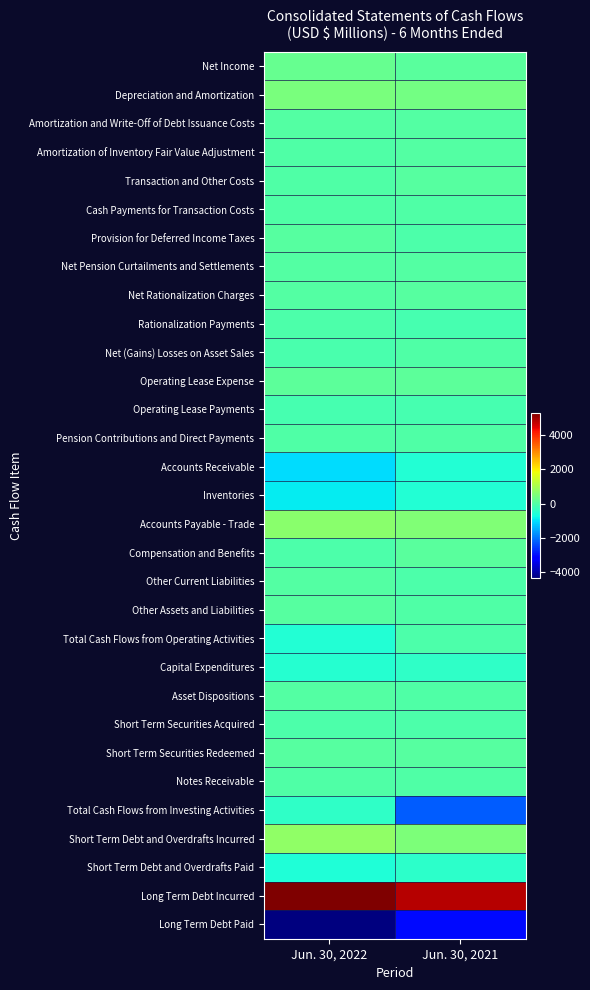

Reading right to left, list all the values displayed in this chart.

Net Income: Jun. 30, 2021=89	Jun. 30, 2022=266
Depreciation and Amortization: Jun. 30, 2021=405	Jun. 30, 2022=481
Amortization and Write-Off of Debt Issuance Costs: Jun. 30, 2021=9	Jun. 30, 2022=8
Amortization of Inventory Fair Value Adjustment: Jun. 30, 2021=38	Jun. 30, 2022=0
Transaction and Other Costs: Jun. 30, 2021=55	Jun. 30, 2022=0
Cash Payments for Transaction Costs: Jun. 30, 2021=-33	Jun. 30, 2022=-2
Provision for Deferred Income Taxes: Jun. 30, 2021=-66	Jun. 30, 2022=42
Net Pension Curtailments and Settlements: Jun. 30, 2021=19	Jun. 30, 2022=18
Net Rationalization Charges: Jun. 30, 2021=68	Jun. 30, 2022=37
Rationalization Payments: Jun. 30, 2021=-123	Jun. 30, 2022=-59
Net (Gains) Losses on Asset Sales: Jun. 30, 2021=0	Jun. 30, 2022=-98
Operating Lease Expense: Jun. 30, 2021=143	Jun. 30, 2022=150
Operating Lease Payments: Jun. 30, 2021=-133	Jun. 30, 2022=-139
Pension Contributions and Direct Payments: Jun. 30, 2021=-22	Jun. 30, 2022=-33
Accounts Receivable: Jun. 30, 2021=-545	Jun. 30, 2022=-1024
Inventories: Jun. 30, 2021=-542	Jun. 30, 2022=-890
Accounts Payable - Trade: Jun. 30, 2021=547	Jun. 30, 2022=672
Compensation and Benefits: Jun. 30, 2021=90	Jun. 30, 2022=-44
Other Current Liabilities: Jun. 30, 2021=-42	Jun. 30, 2022=21
Other Assets and Liabilities: Jun. 30, 2021=-28	Jun. 30, 2022=61
Total Cash Flows from Operating Activities: Jun. 30, 2021=-71	Jun. 30, 2022=-533
Capital Expenditures: Jun. 30, 2021=-385	Jun. 30, 2022=-511
Asset Dispositions: Jun. 30, 2021=0	Jun. 30, 2022=24
Short Term Securities Acquired: Jun. 30, 2021=-57	Jun. 30, 2022=-41
Short Term Securities Redeemed: Jun. 30, 2021=58	Jun. 30, 2022=44
Notes Receivable: Jun. 30, 2021=-7	Jun. 30, 2022=-24
Total Cash Flows from Investing Activities: Jun. 30, 2021=-2233	Jun. 30, 2022=-403
Short Term Debt and Overdrafts Incurred: Jun. 30, 2021=522	Jun. 30, 2022=723
Short Term Debt and Overdrafts Paid: Jun. 30, 2021=-446	Jun. 30, 2022=-579
Long Term Debt Incurred: Jun. 30, 2021=4855	Jun. 30, 2022=5312
Long Term Debt Paid: Jun. 30, 2021=-3042	Jun. 30, 2022=-4327